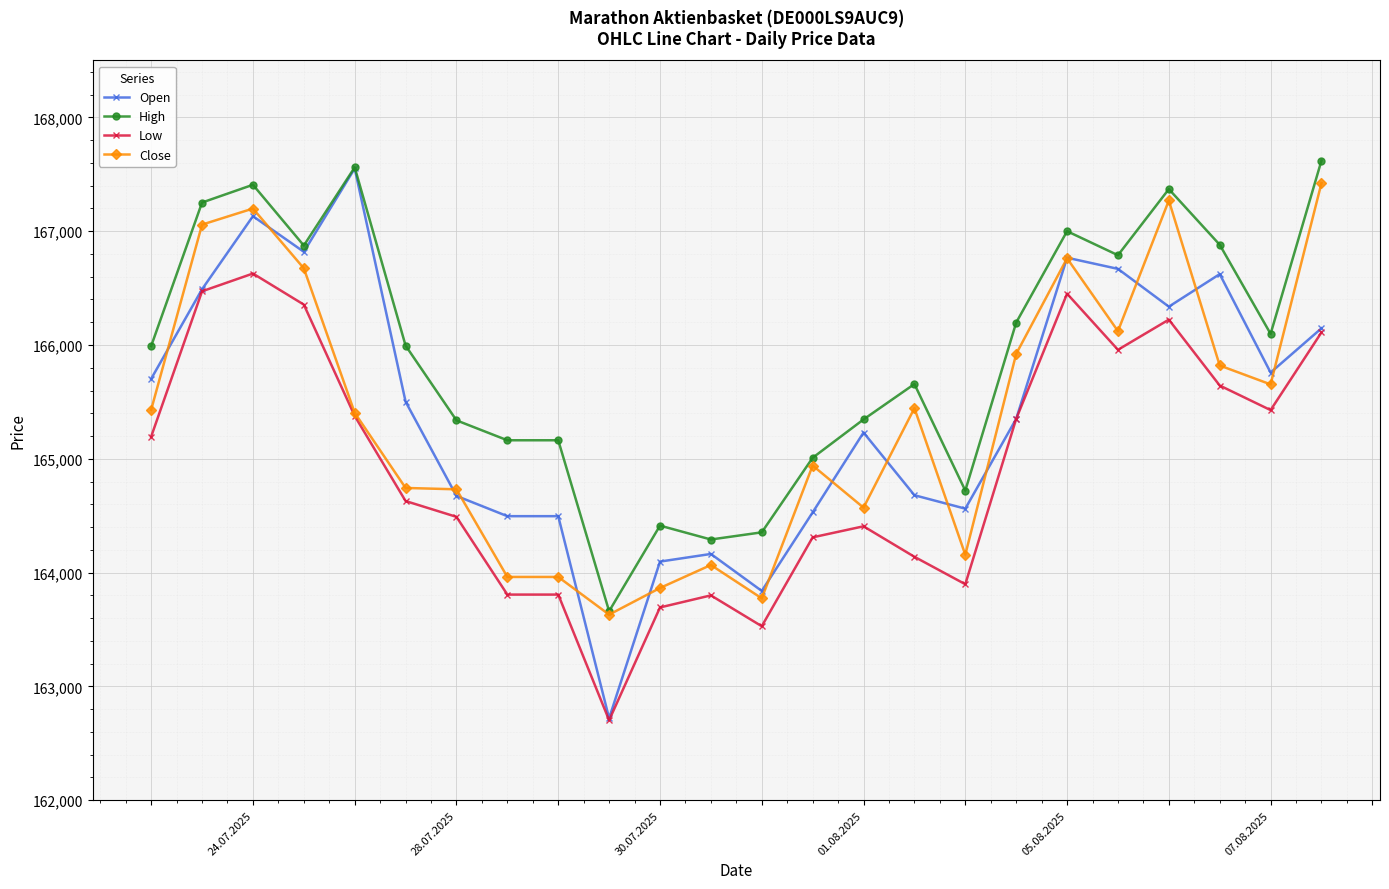

Which series ends up on top after the final intersection of Close and Open?

Close